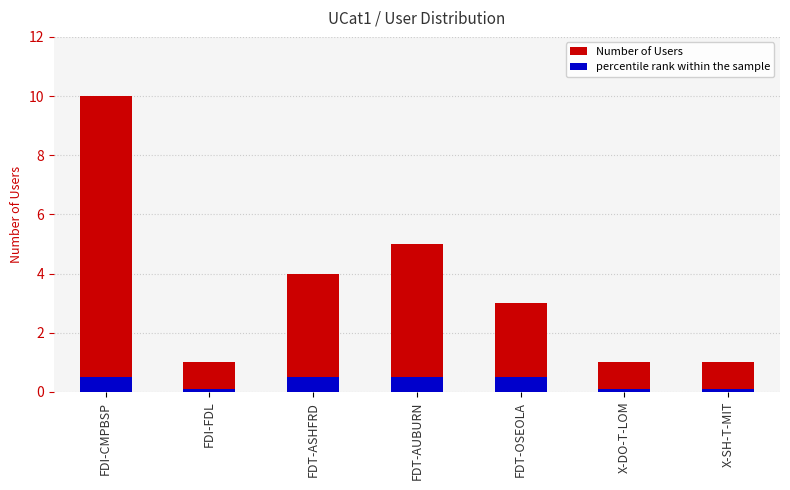

What is the average value of the Number of Users series?

3.6